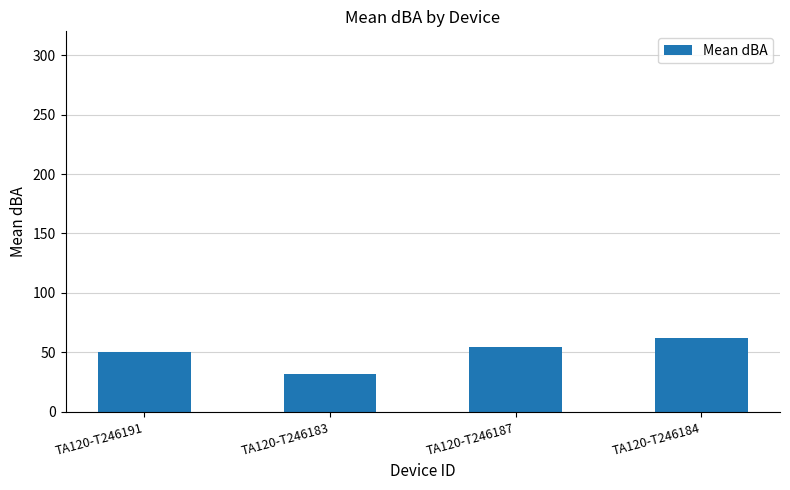

What is the ratio of the value at TA120-T246184 to the value at TA120-T246183?

1.9